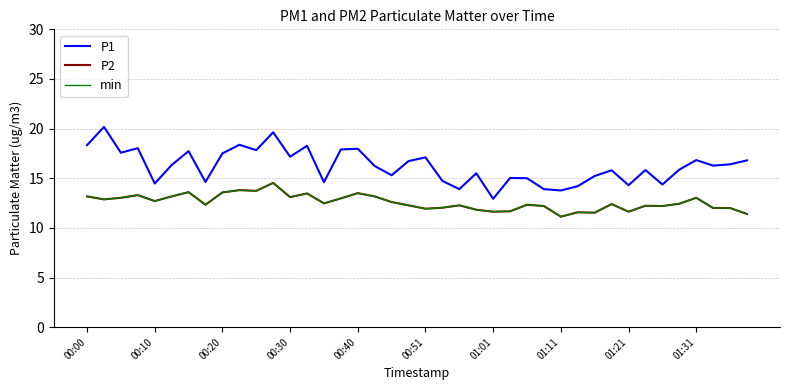

Does the chart have visible grid lines?

Yes